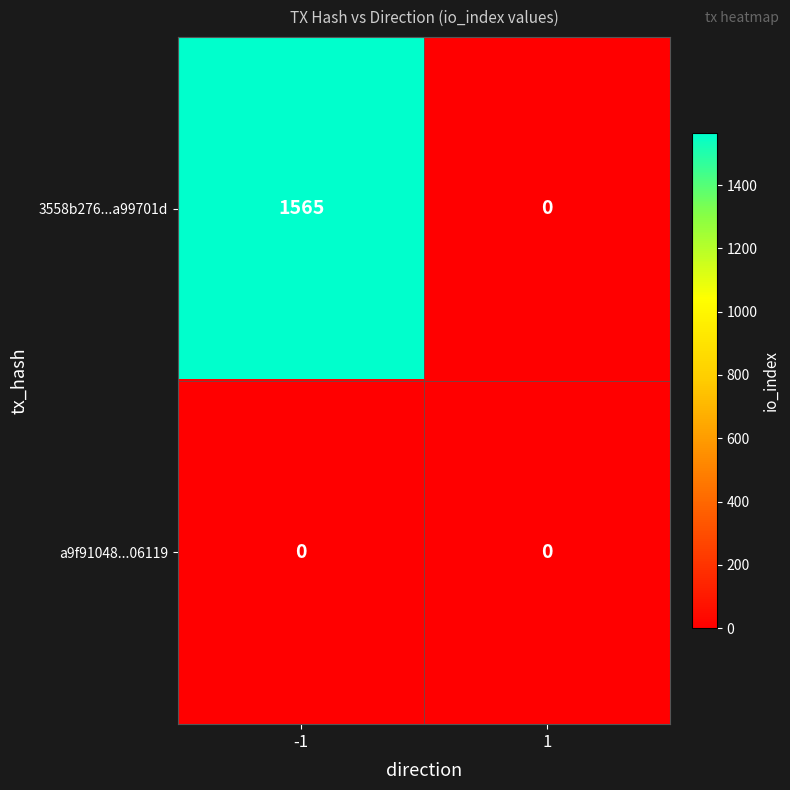

The 3558b276...a99701d series shows 1565 at -1. True or false?

True